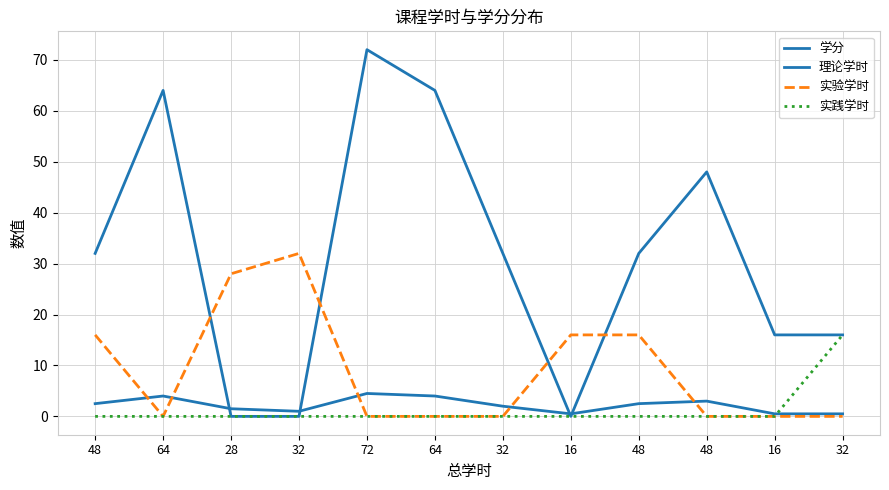

Reading right to left, extract all data points from this chart.

学分: 0.5	0.5	3.0	2.5	0.5	2.0	4.0	4.5	1.0	1.5	4.0	2.5
理论学时: 16.0	16.0	48.0	32.0	0.0	32.0	64.0	72.0	0.0	0.0	64.0	32.0
实验学时: 0.0	0.0	0.0	16.0	16.0	0.0	0.0	0.0	32.0	28.0	0.0	16.0
实践学时: 16.0	0.0	0.0	0.0	0.0	0.0	0.0	0.0	0.0	0.0	0.0	0.0